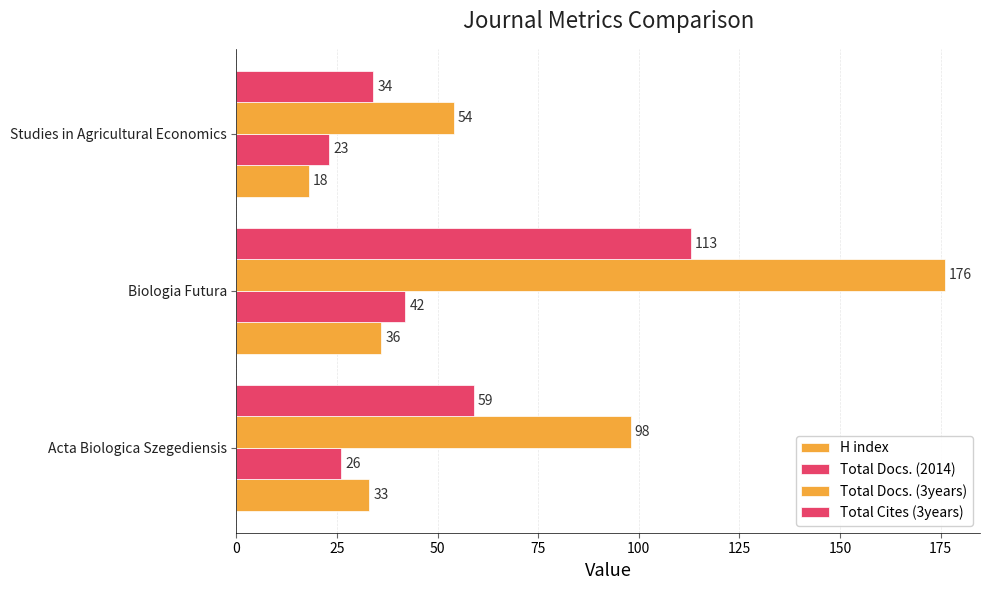

What is the value of the Total Cites (3years) bar at the 3rd from the left?

34